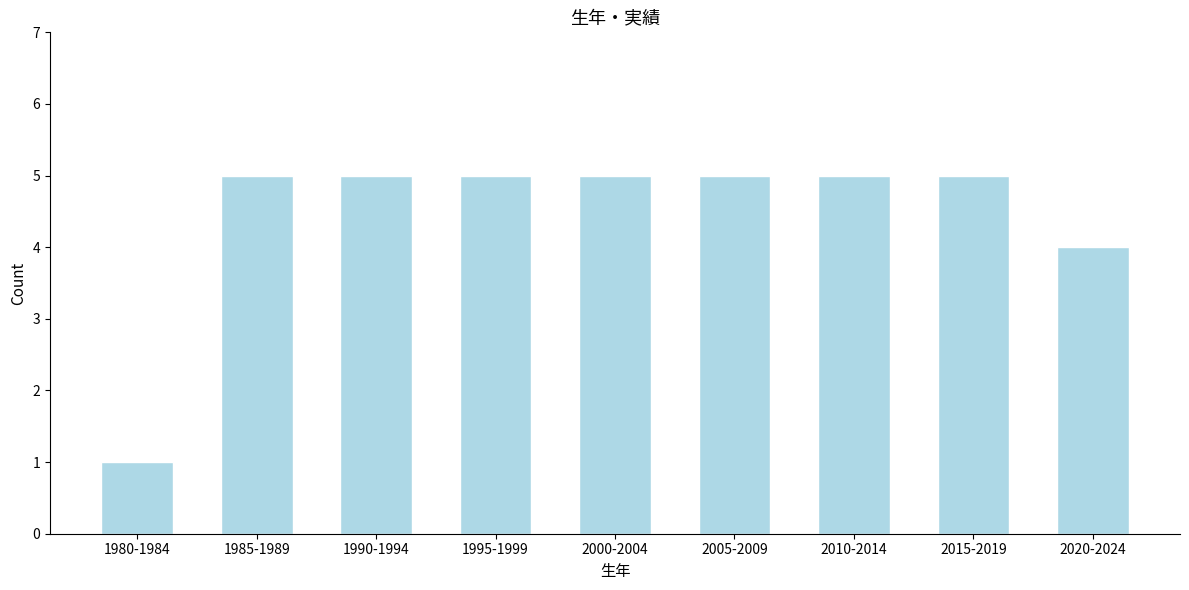

Reading left to right, transcribe all the data shown in this chart.

1	5	5	5	5	5	5	5	4